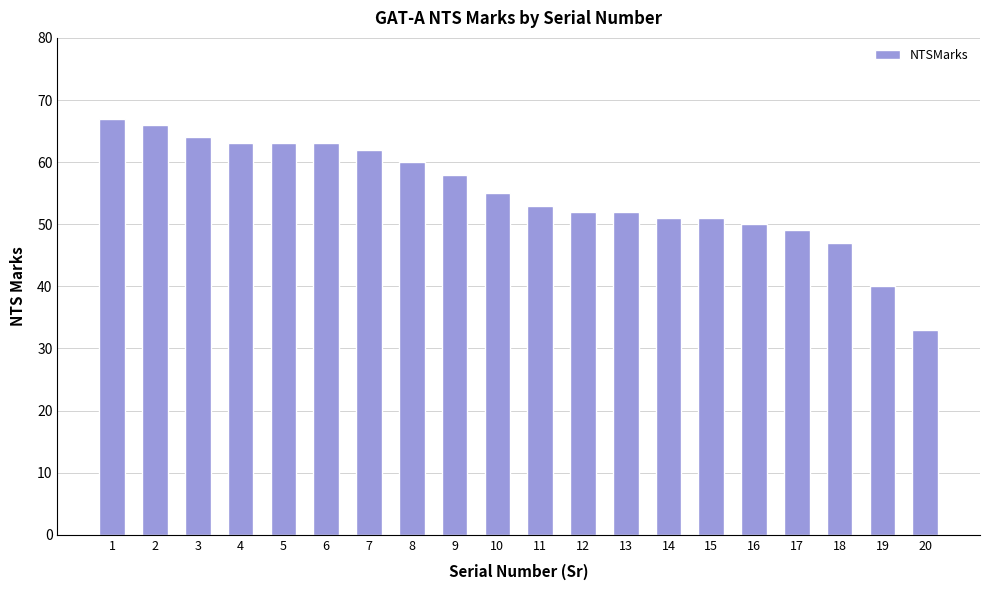

Reading left to right, transcribe all the data shown in this chart.

67	66	64	63	63	63	62	60	58	55	53	52	52	51	51	50	49	47	40	33